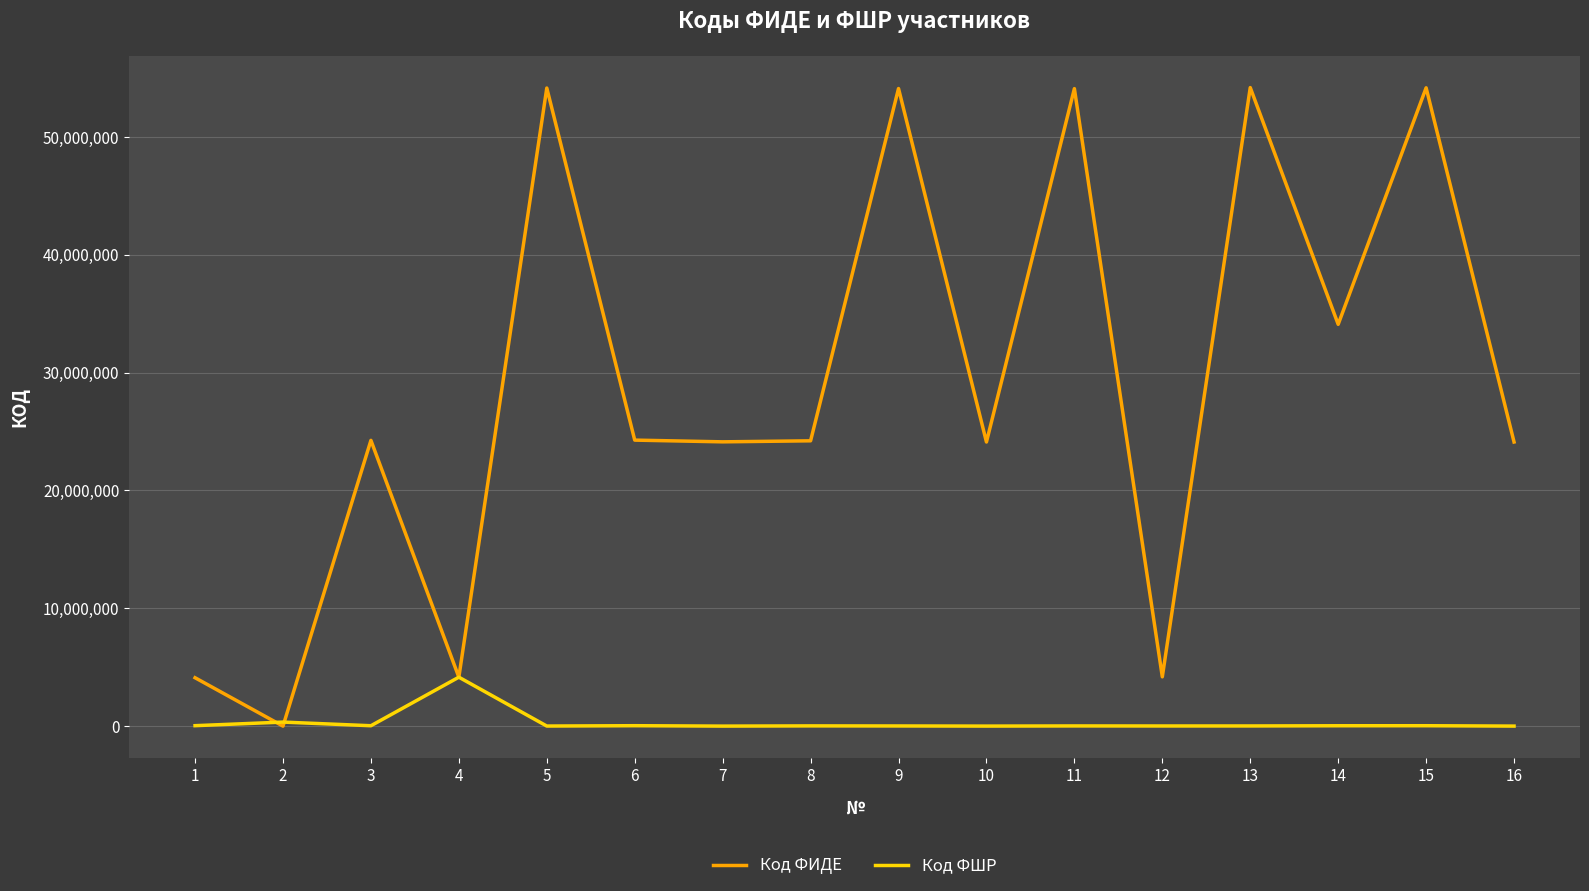

What is the difference between the Код ФИДЕ values at 12 and 1?

75974